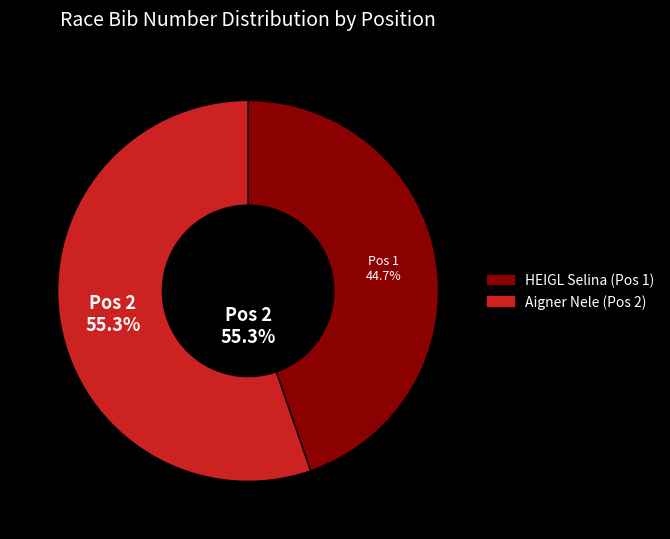

How much of the chart is everything except HEIGL Selina (Pos 1)?

55.3%